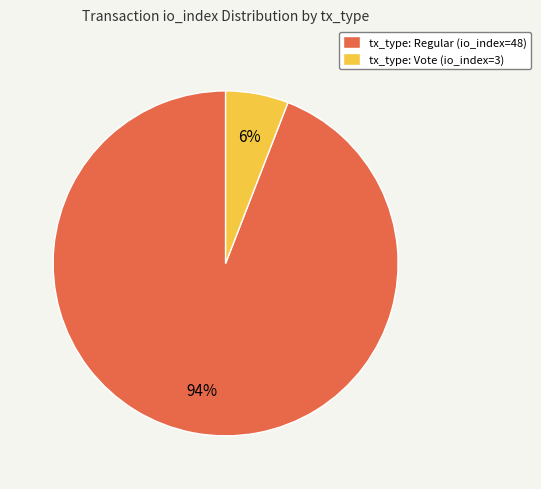

Is the sum of tx_type: Vote (io_index=3) and tx_type: Regular (io_index=48) greater than half?

Yes